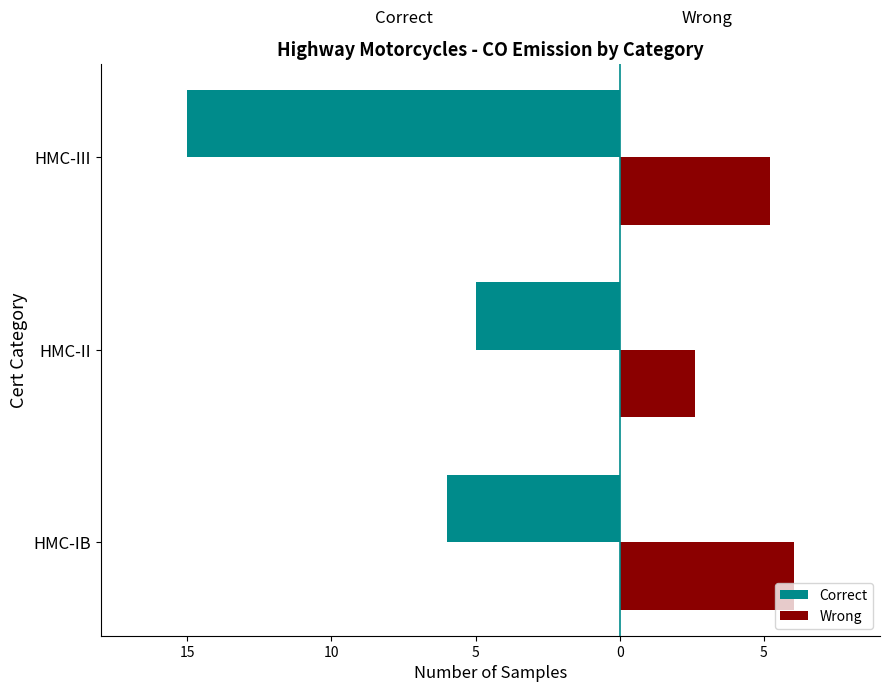

What are all the series names shown in the legend?

Correct, Wrong